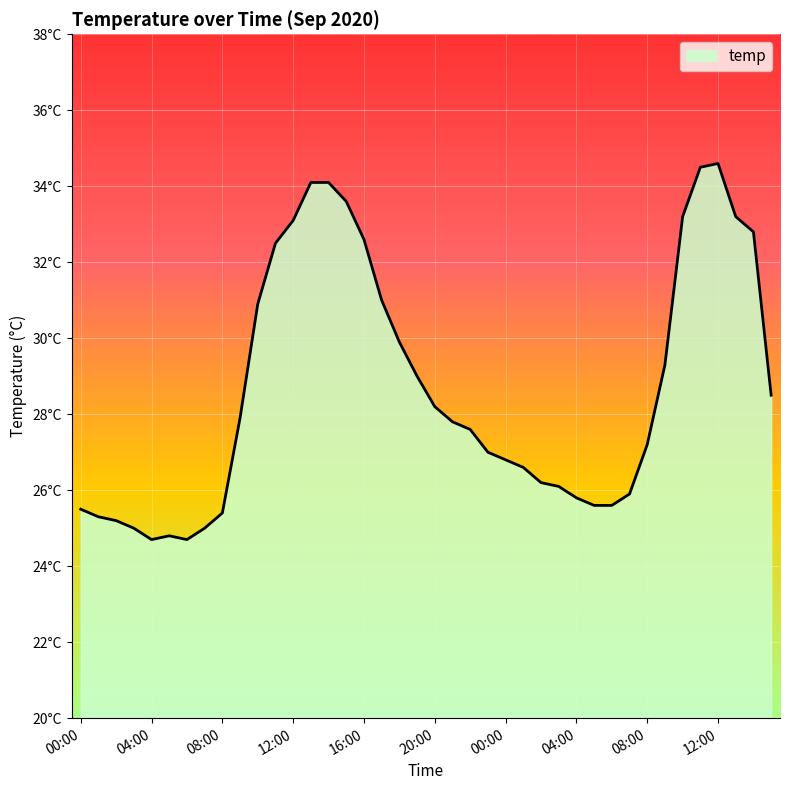

What is the label of the 37th point from the right?

03:00